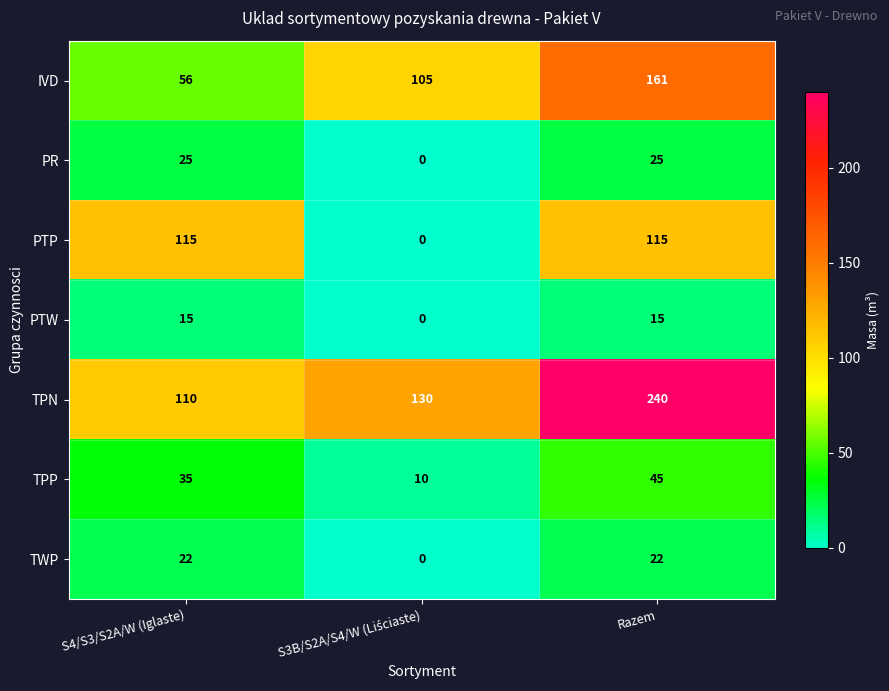

Which category has the highest value across all series?

Razem